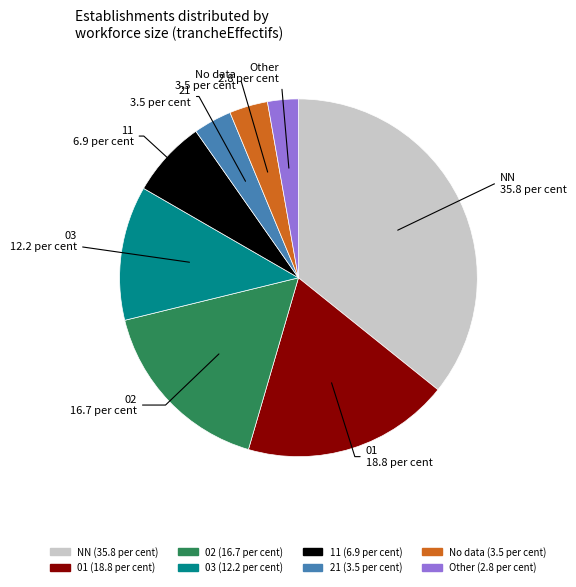

Is there any slice that represents more than half of the pie?

No